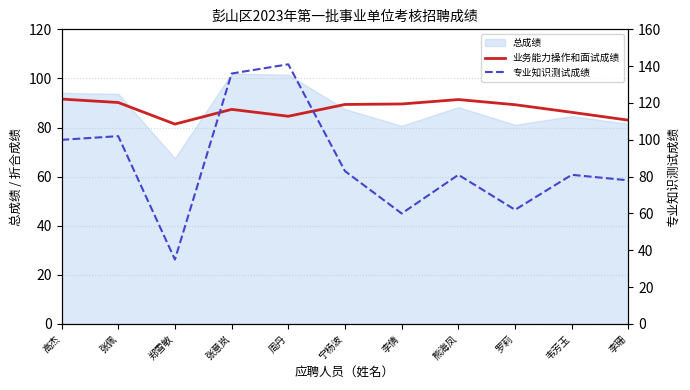

Between 高杰 and 张佩, which is larger?

高杰